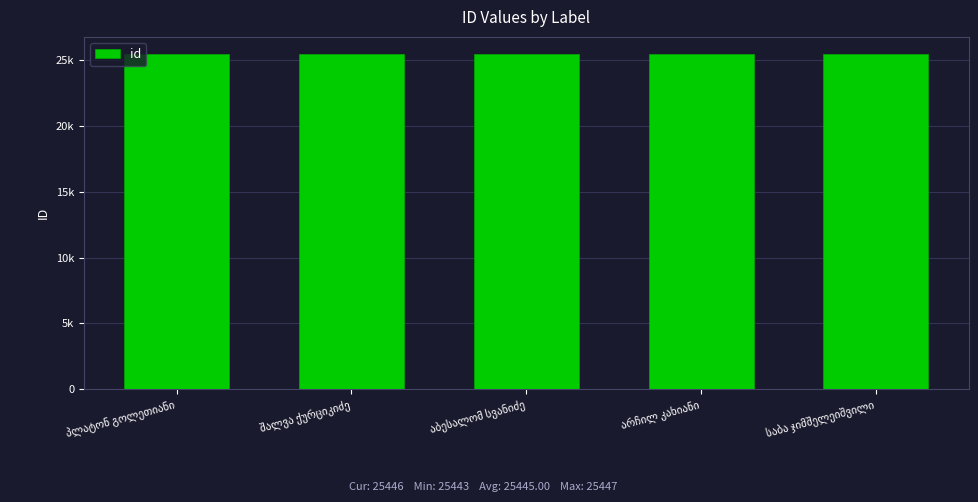

True or false: the data shows 25447 at პლატონ გოლეთიანი.

True